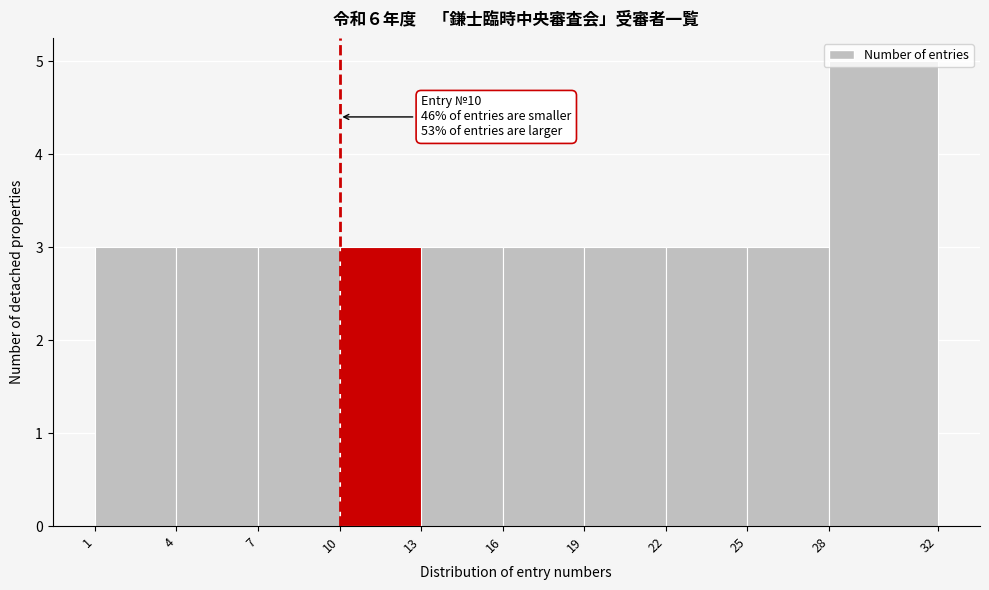

Which range on the x-axis has the tallest bar?

28 to 32